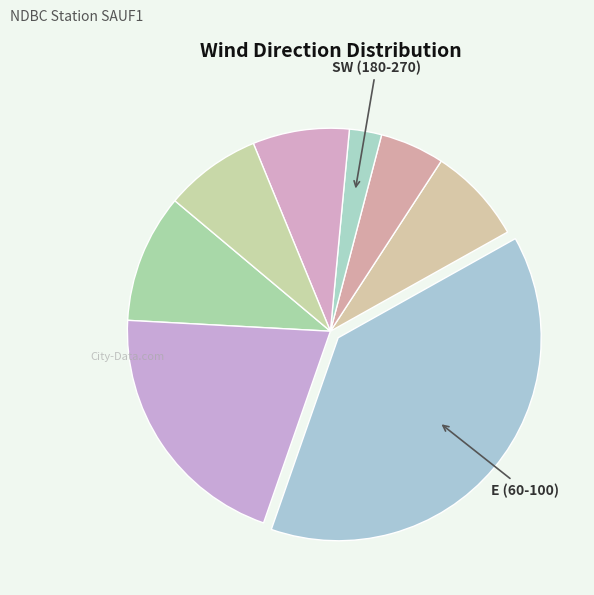

Count the number of slices in the pie.

8